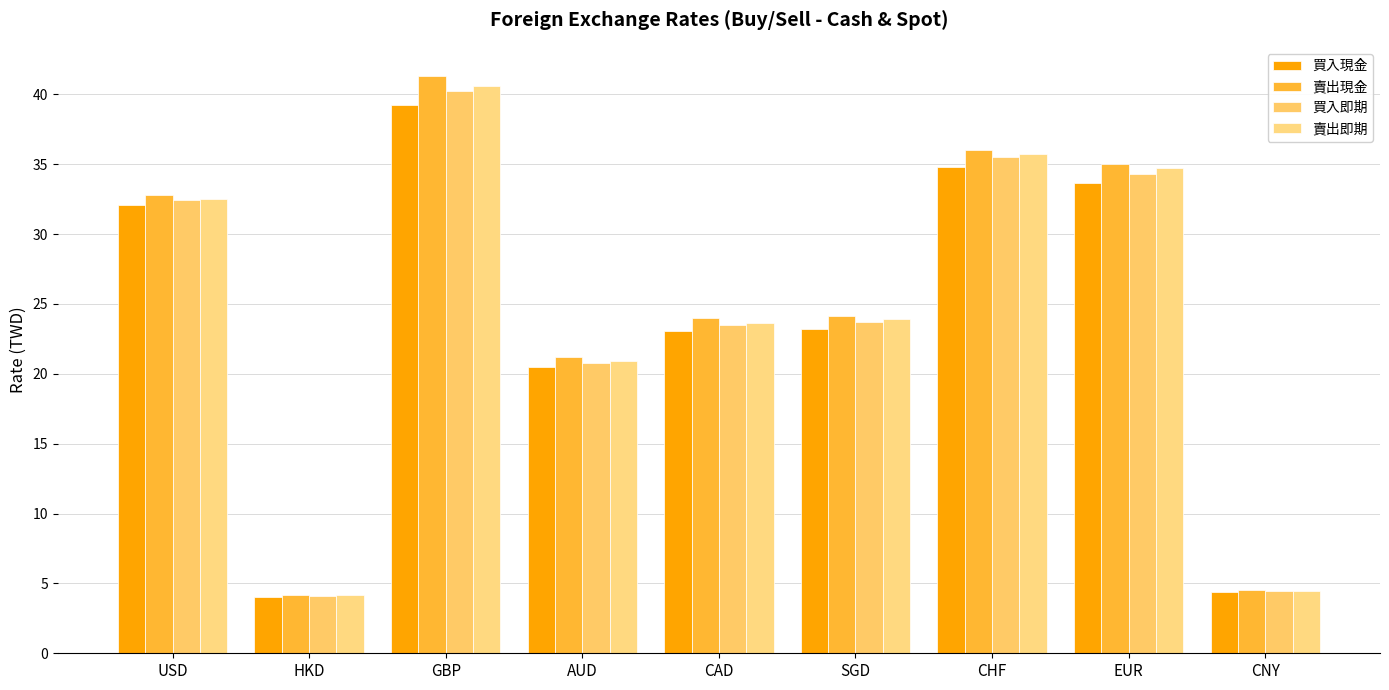

What is the minimum value for 買入現金?

4.0